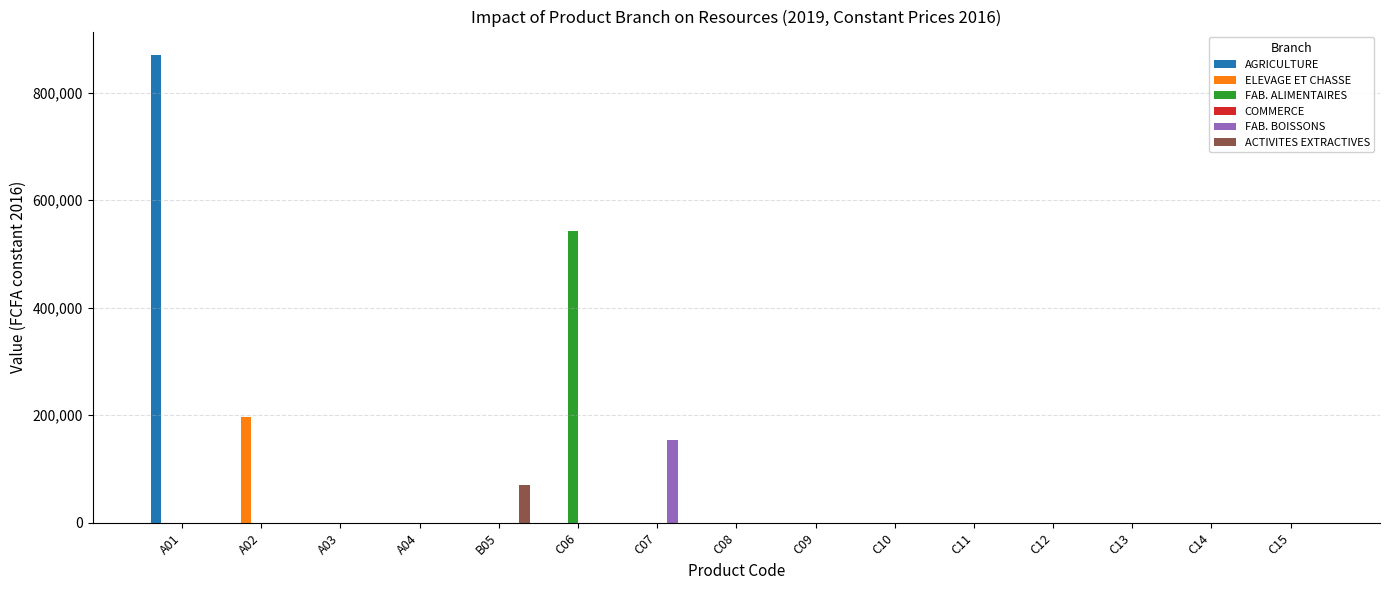

At which category is the sum across all series the highest?

A01